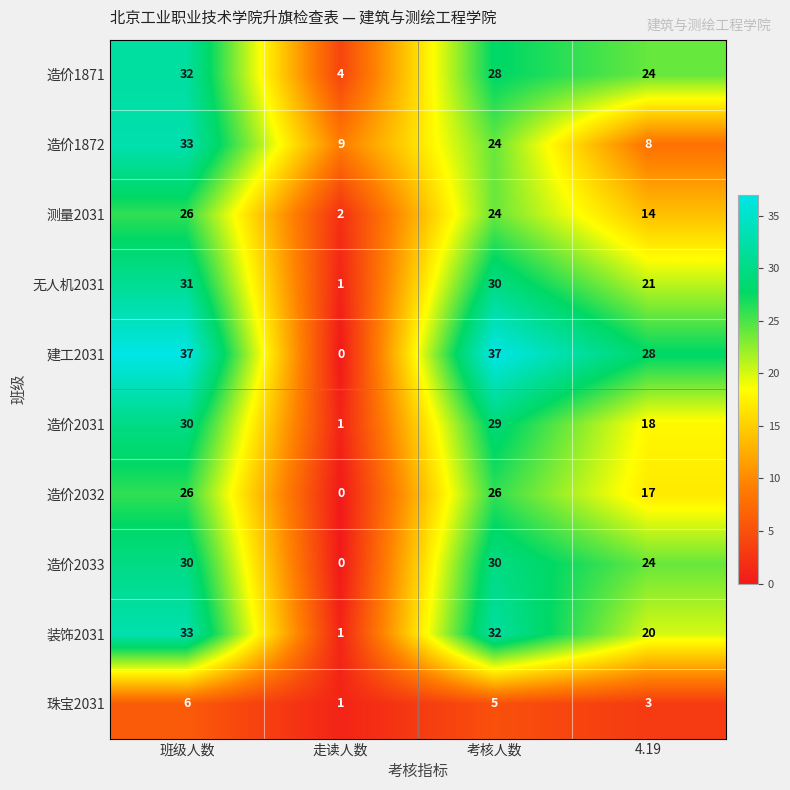

True or false: 测量2031 has a value of 3 at 走读人数.

False